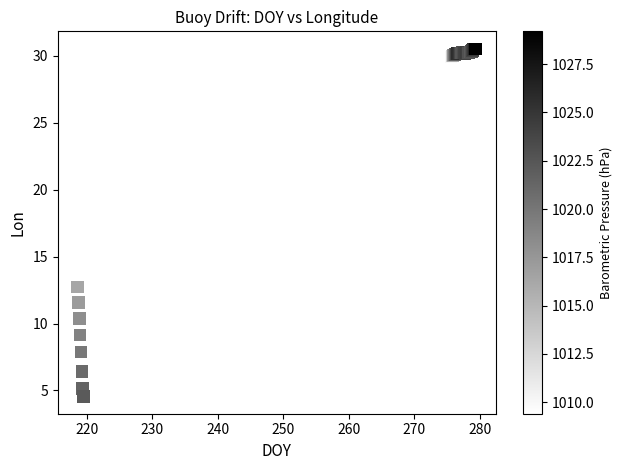

What Y value in the scatter plot is closest to 17?

12.7